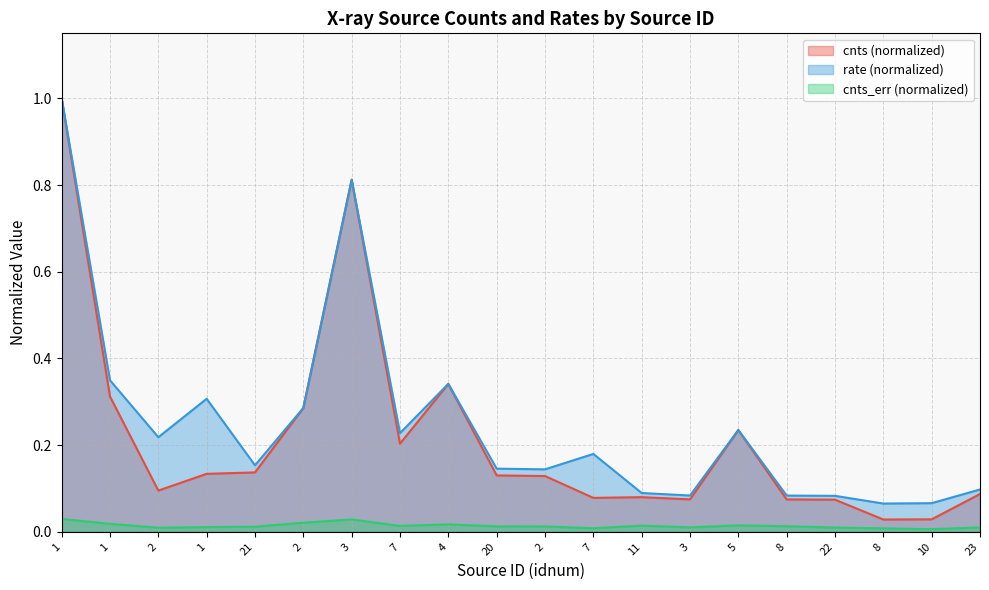

At which category is the sum across all series the highest?

1